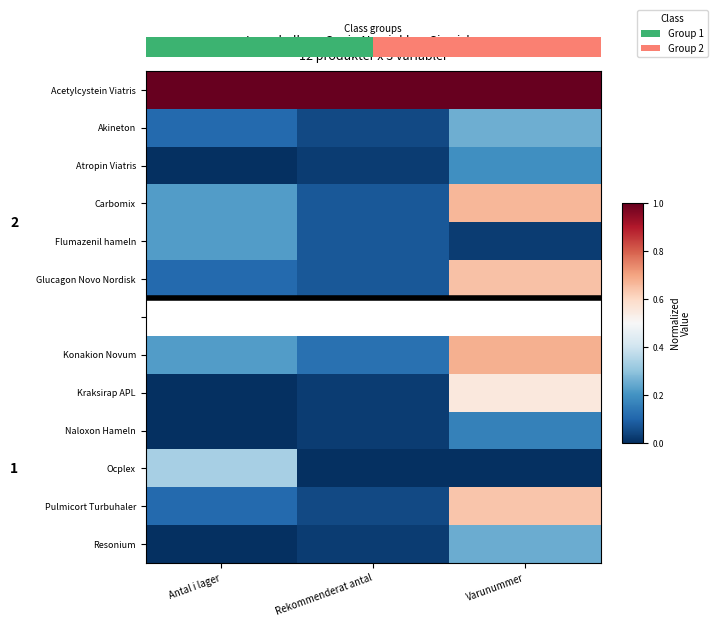

Between Antal i lager and Varunummer, which is larger?

Antal i lager